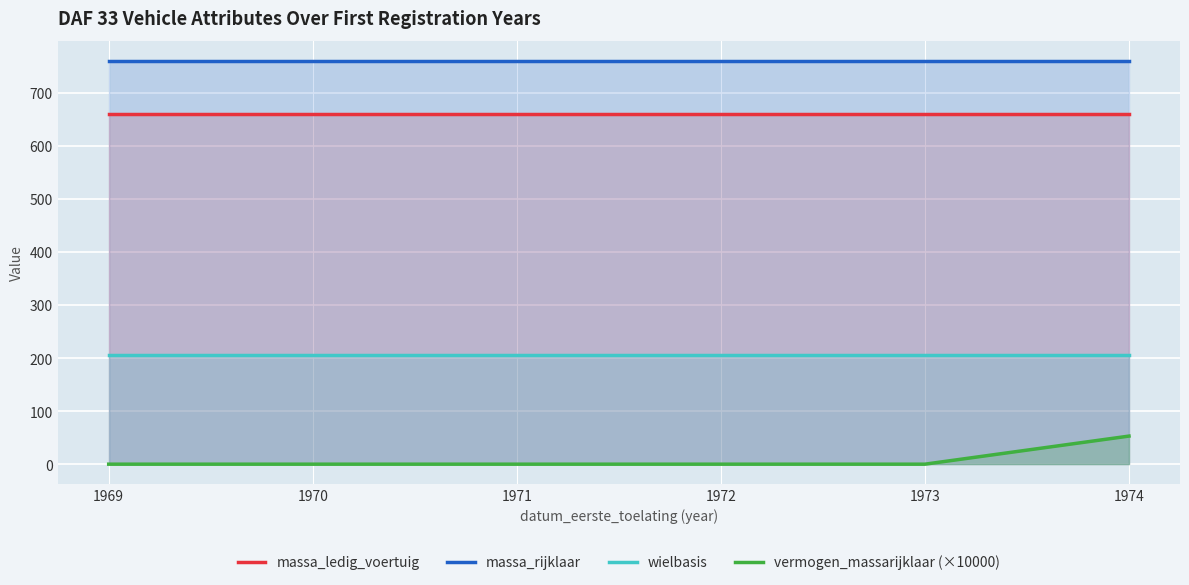

True or false: massa_rijklaar and massa_ledig_voertuig intersect in this chart.

False